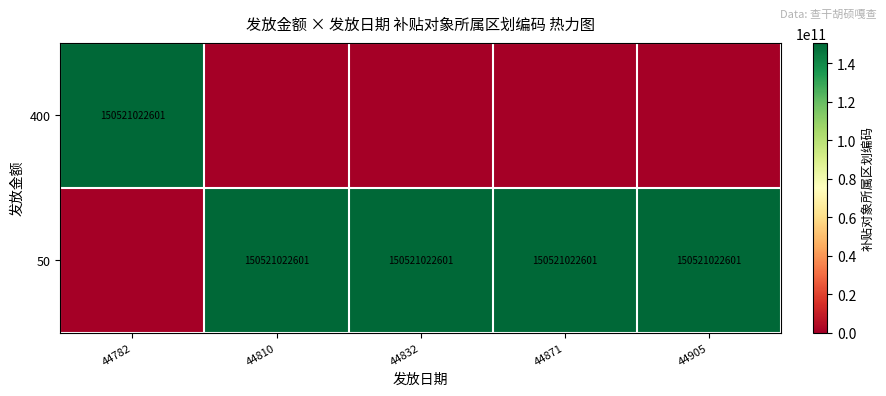

What is the sum of the 50 values at 44905 and 44871?

301042045202